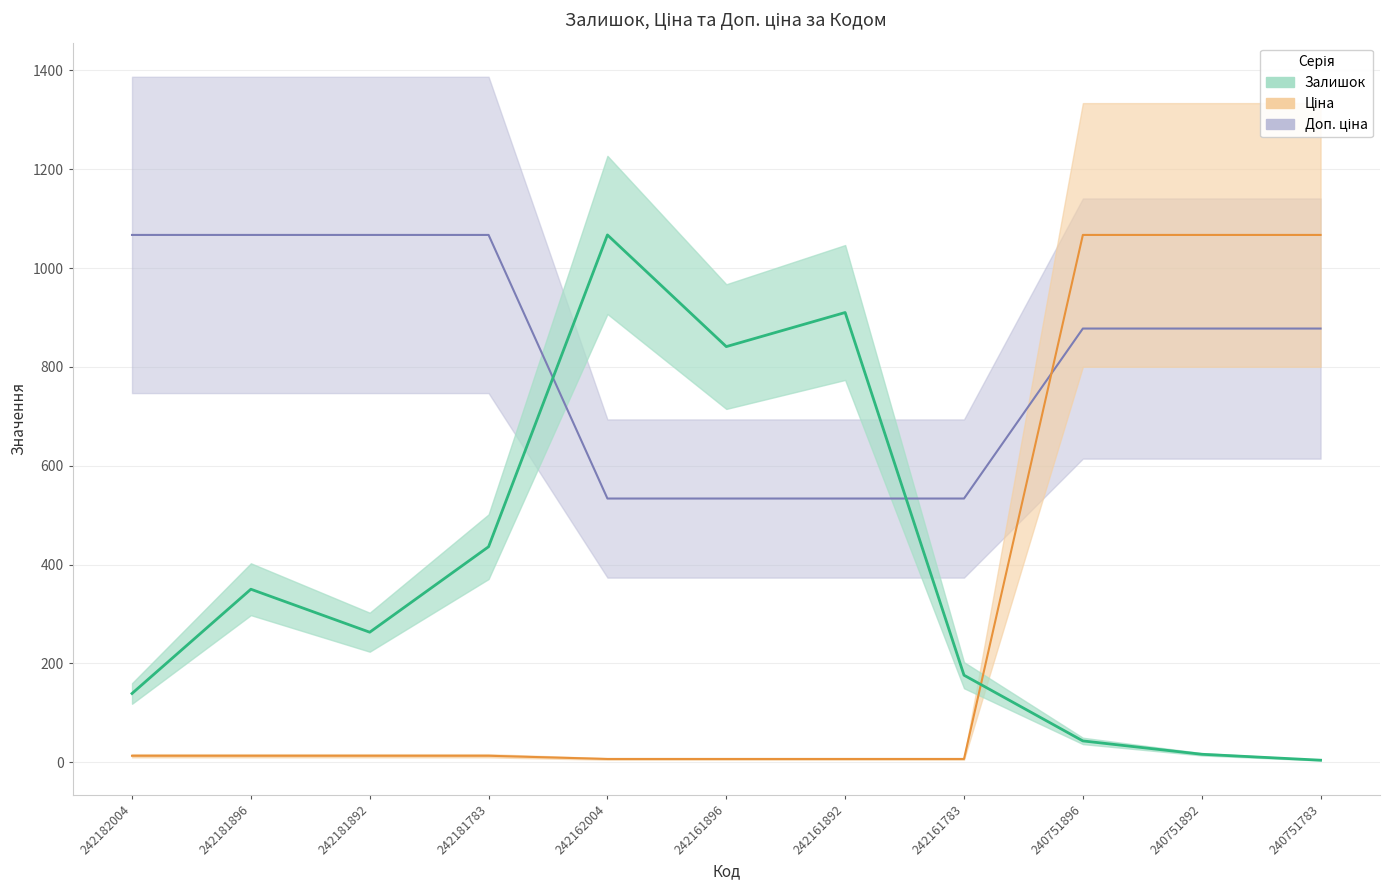

Count the number of categories in the chart.

11